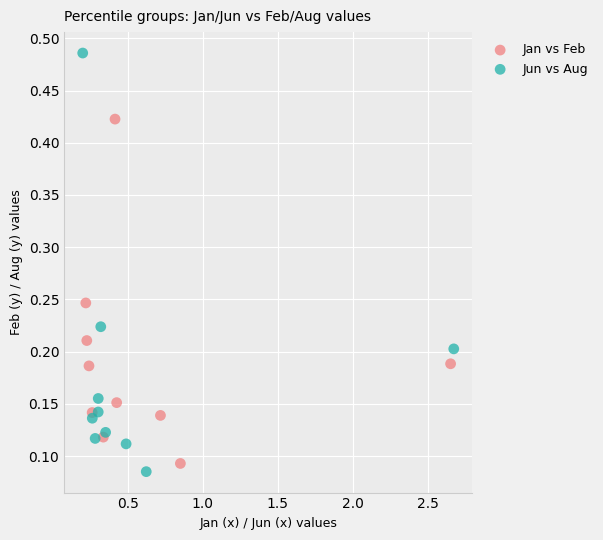

Which series contains the highest Y value?

Jun vs Aug